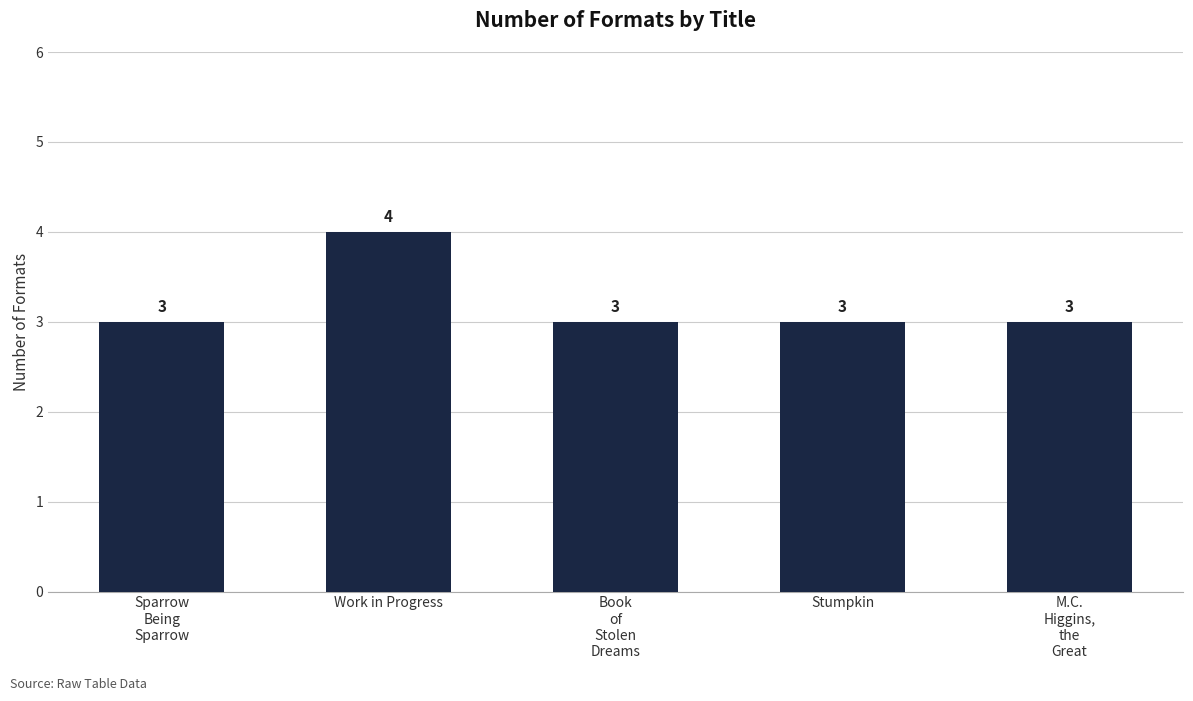

Reading left to right, what are all the values shown in this chart?

Sparrow
Being
Sparrow=3	Work in Progress=4	Book
of
Stolen
Dreams=3	Stumpkin=3	M.C.
Higgins,
the
Great=3